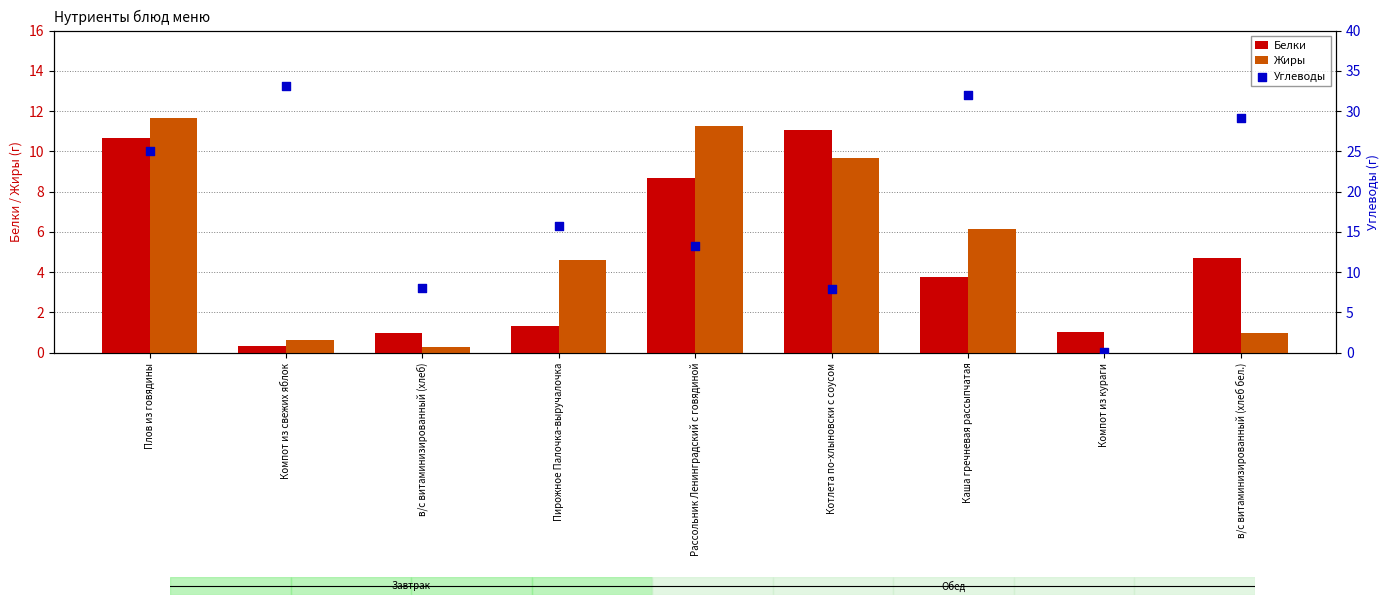

Which series reaches the minimum Y coordinate?

Жиры